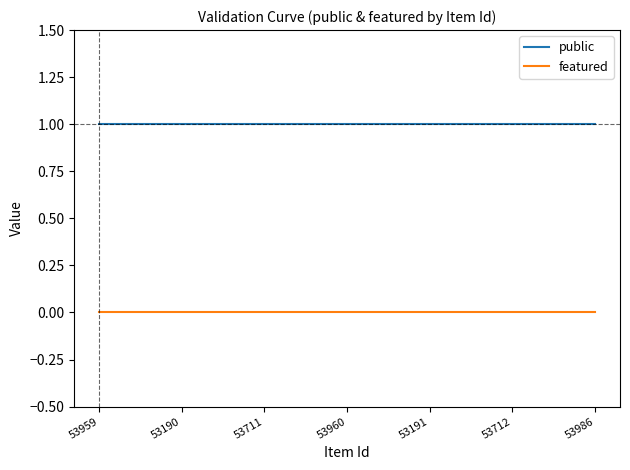

True or false: featured and public cross at least once.

False